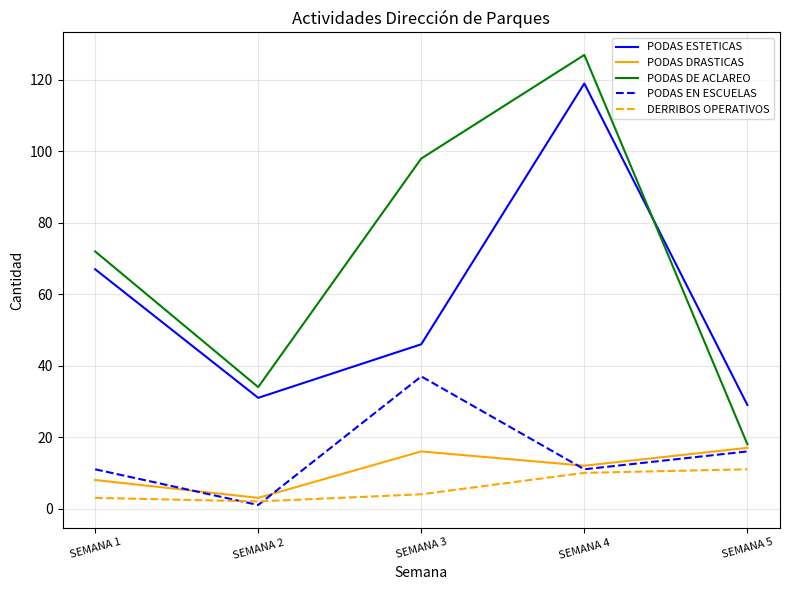

Reading right to left, transcribe all the data shown in this chart.

PODAS ESTETICAS: 29	119	46	31	67
PODAS DRASTICAS: 17	12	16	3	8
PODAS DE ACLAREO: 18	127	98	34	72
PODAS EN ESCUELAS: 16	11	37	1	11
DERRIBOS OPERATIVOS: 11	10	4	2	3